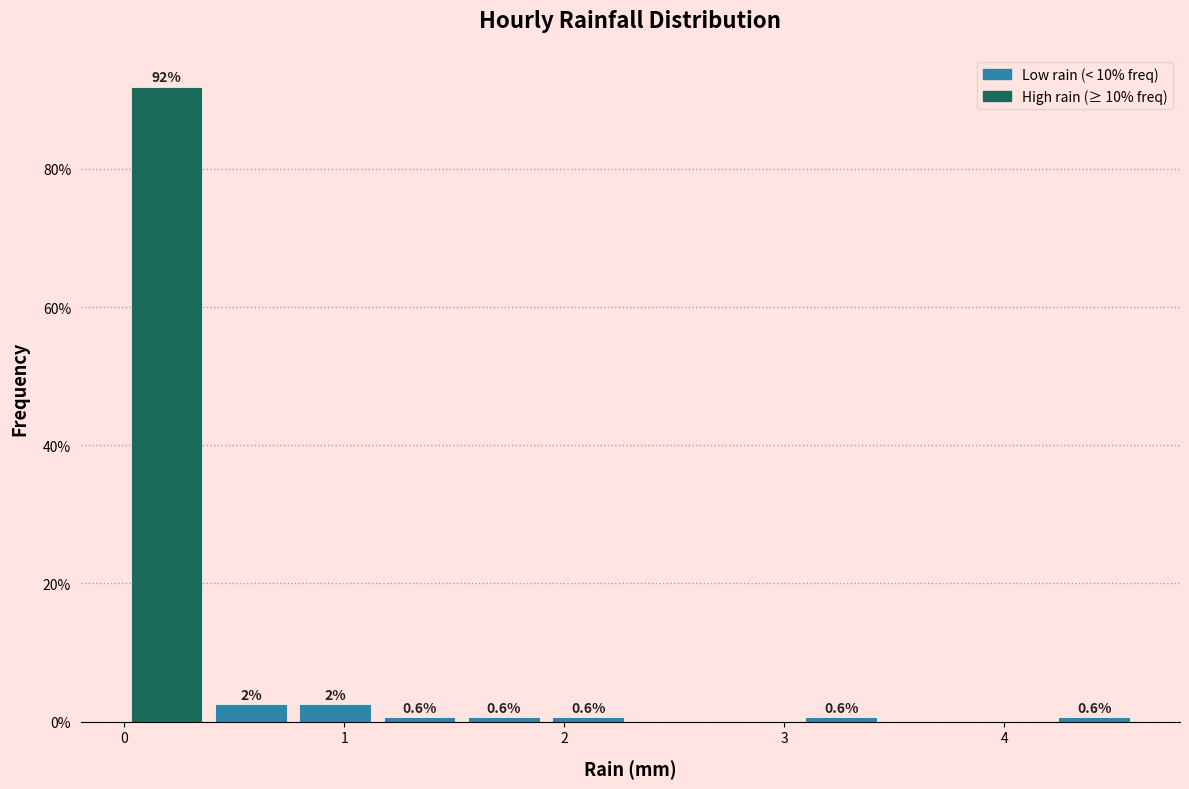

Read against the x-axis, roughly where is the centre of the tallest bar?

0.2